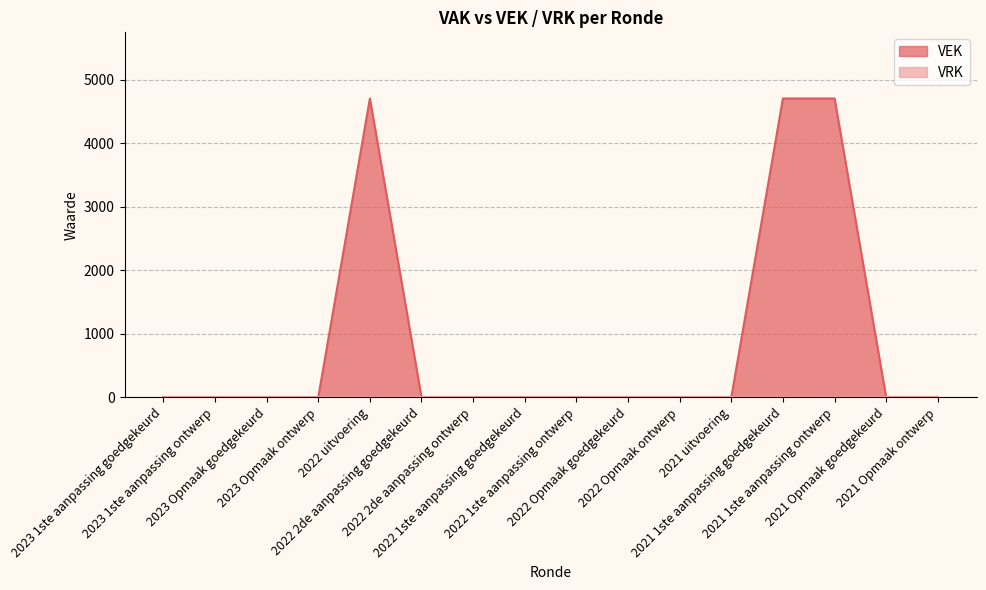

The chart shows a value of 2256 at 2022 1ste aanpassing ontwerp. True or false?

False